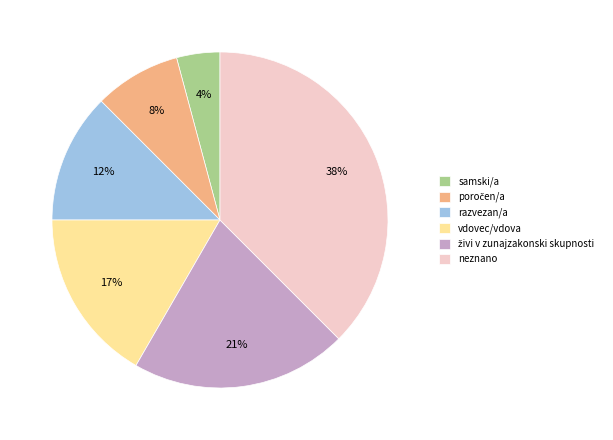

Does any single category account for the majority?

No